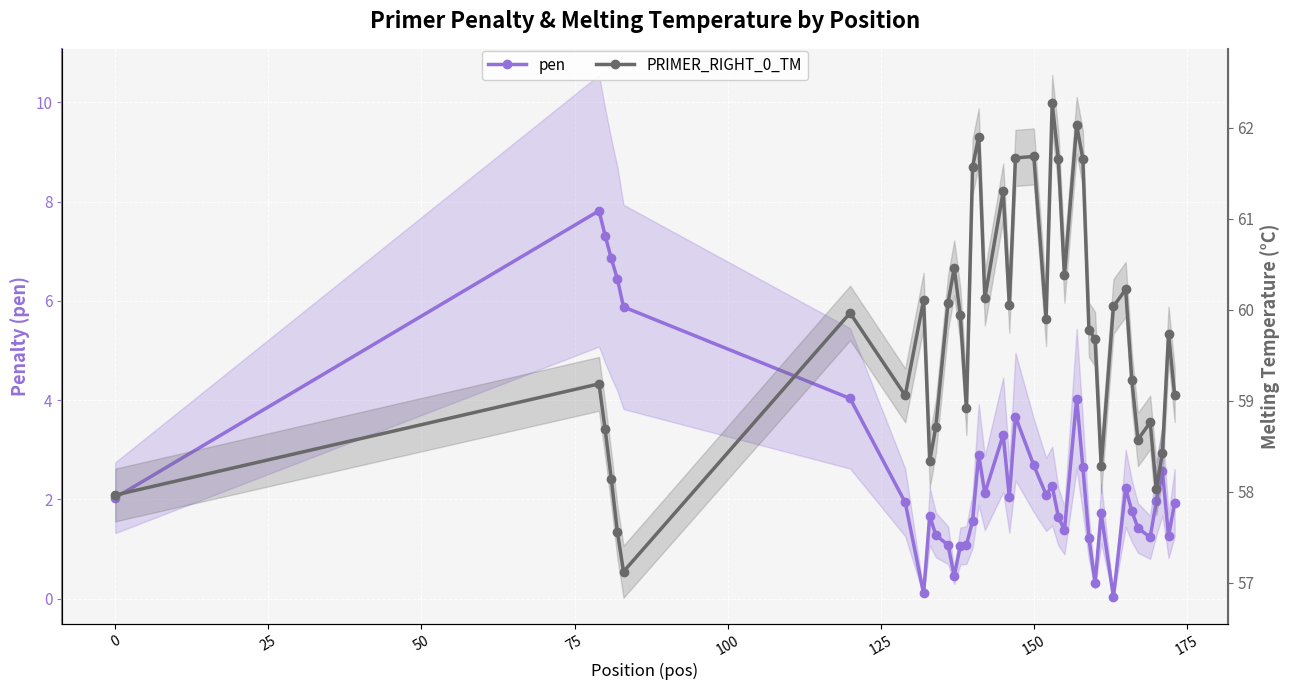

What is the total value across all series at 75?

64.0